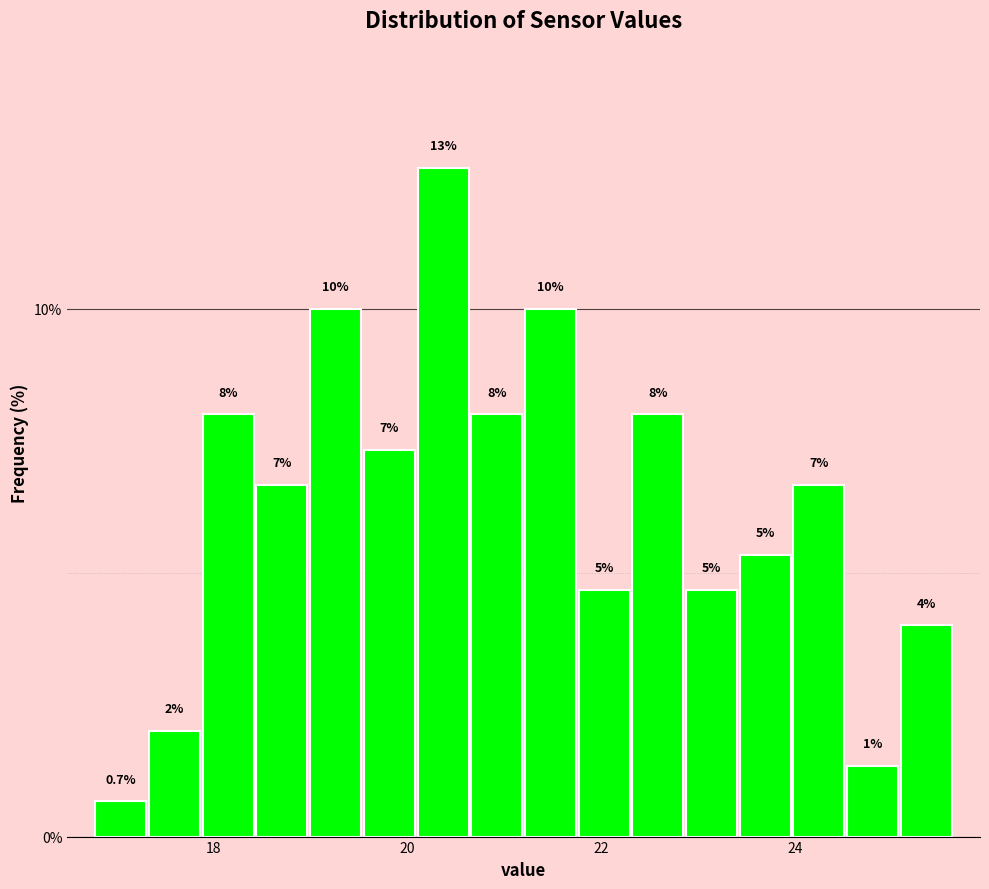

Read against the x-axis, roughly where is the centre of the tallest bar?

20.4